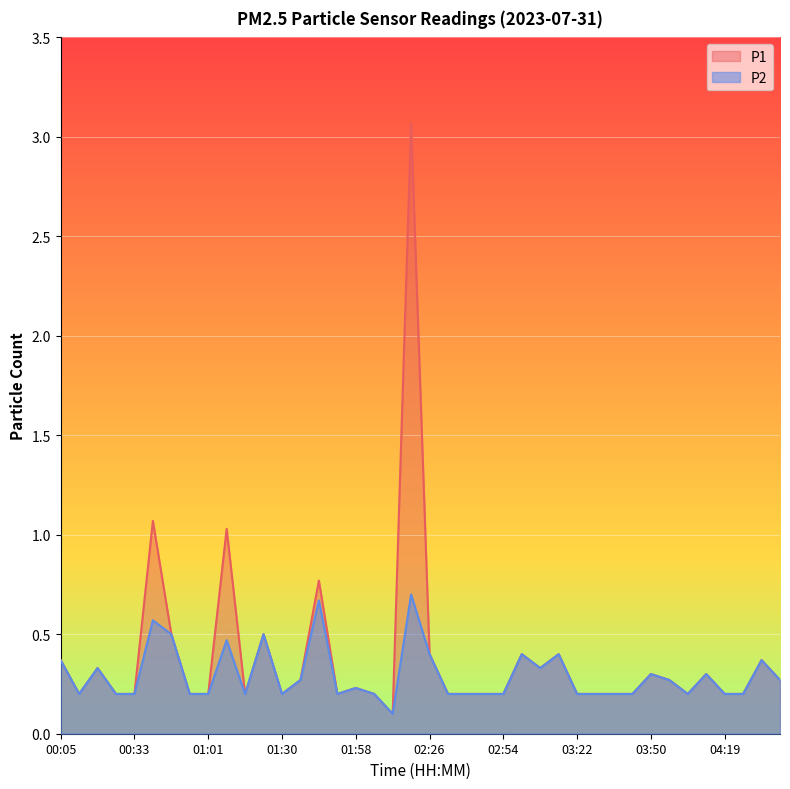

At which category does P1 reach its first local peak?

00:19